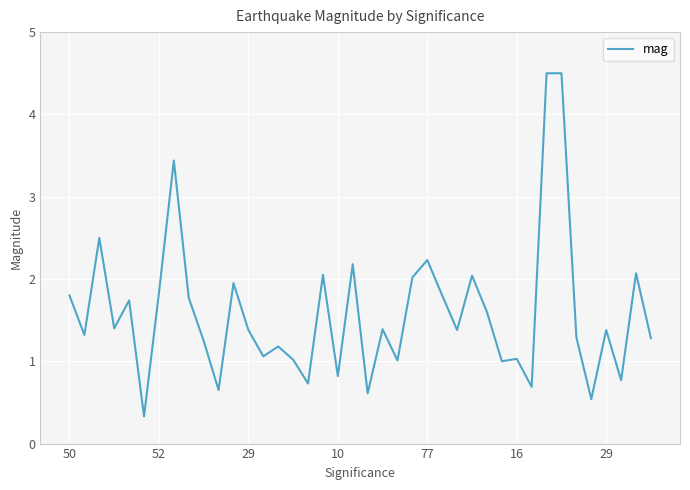

What is the difference between the maximum and minimum values?

4.2